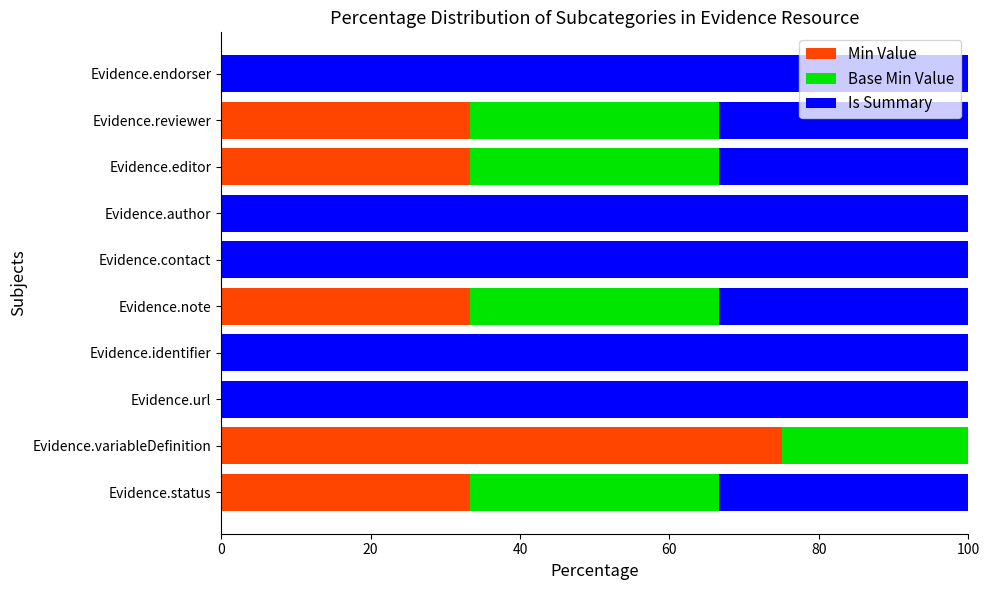

What is the total value across all series at Evidence.status?

100.0